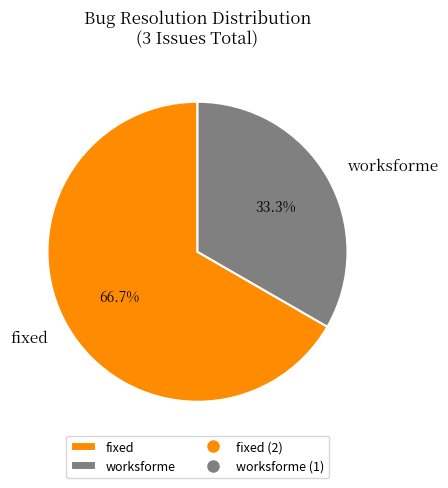

Count the number of slices in the pie.

2